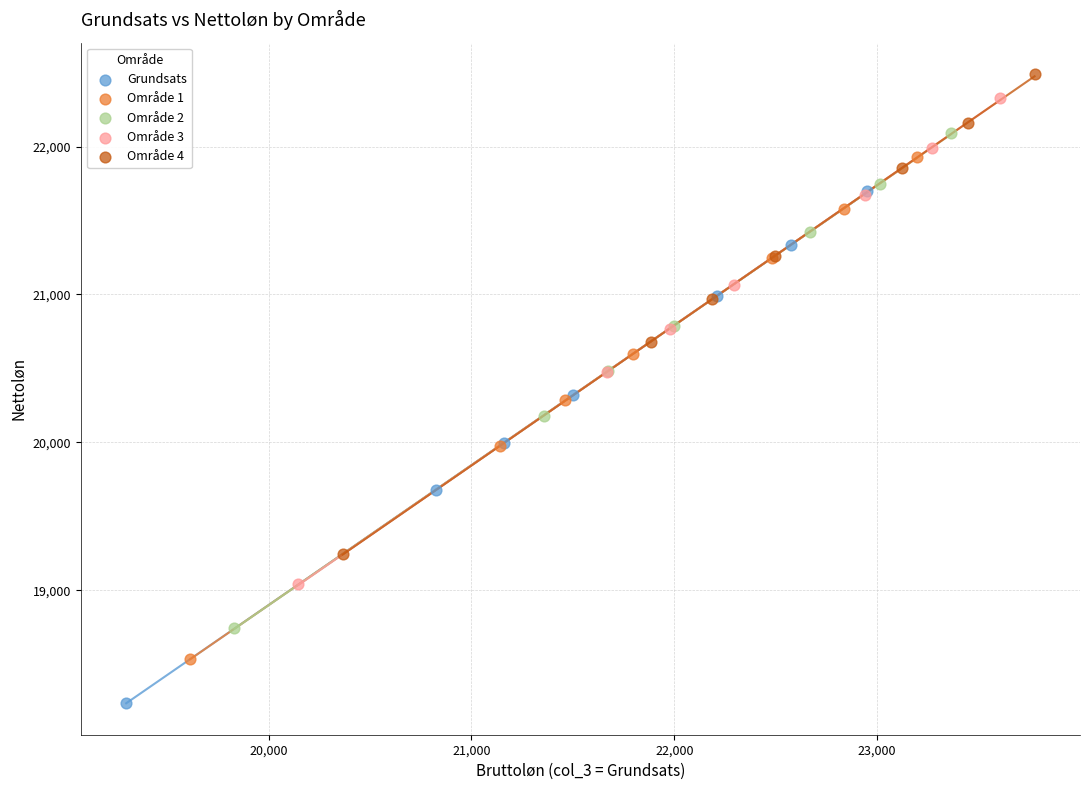

Which series contains the lowest Y value?

Grundsats